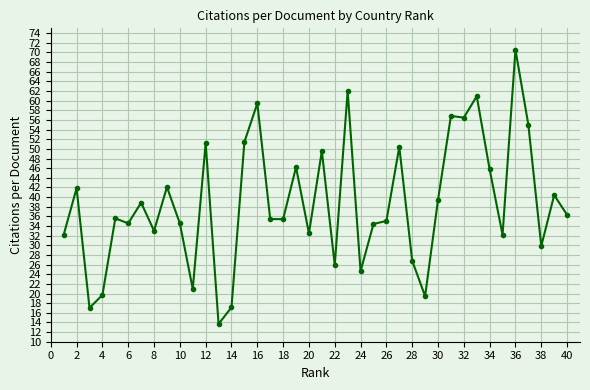

What is the minimum value shown in the chart?

13.7